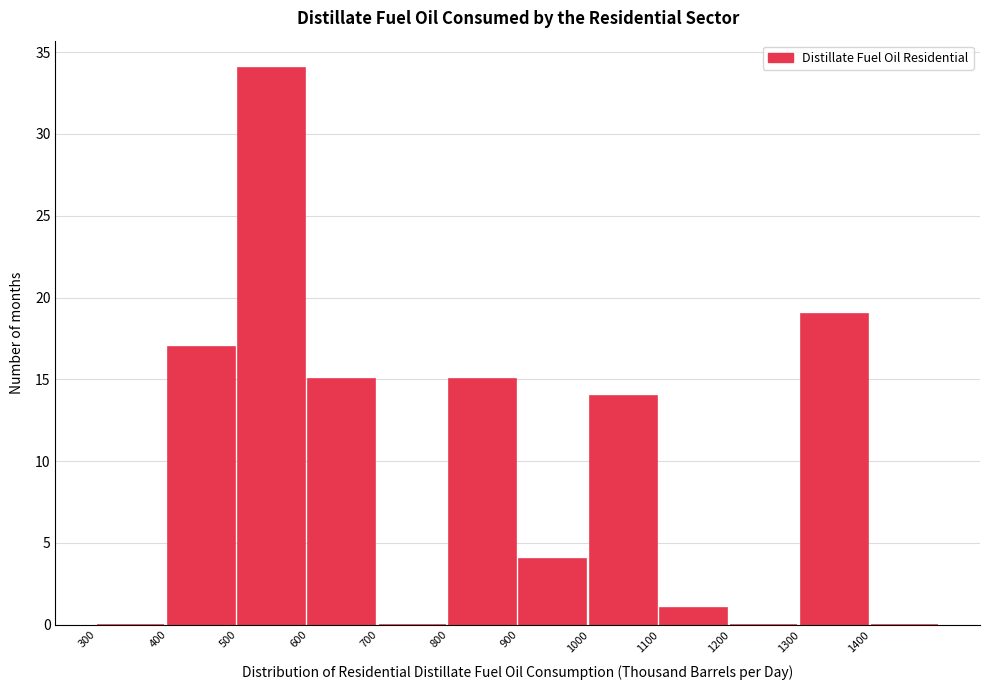

Reading left to right, list every bar in this chart as the range it spans on the x-axis followed by its height. The values are not printed on the chart, so give them approximately, as read against the axis.

300 to 400: 0
400 to 500: 17
500 to 600: 34
600 to 700: 15
700 to 800: 0
800 to 900: 15
900 to 1000: 4
1000 to 1100: 14
1100 to 1200: 1
1200 to 1300: 0
1300 to 1400: 19
1400 to 1500: 0